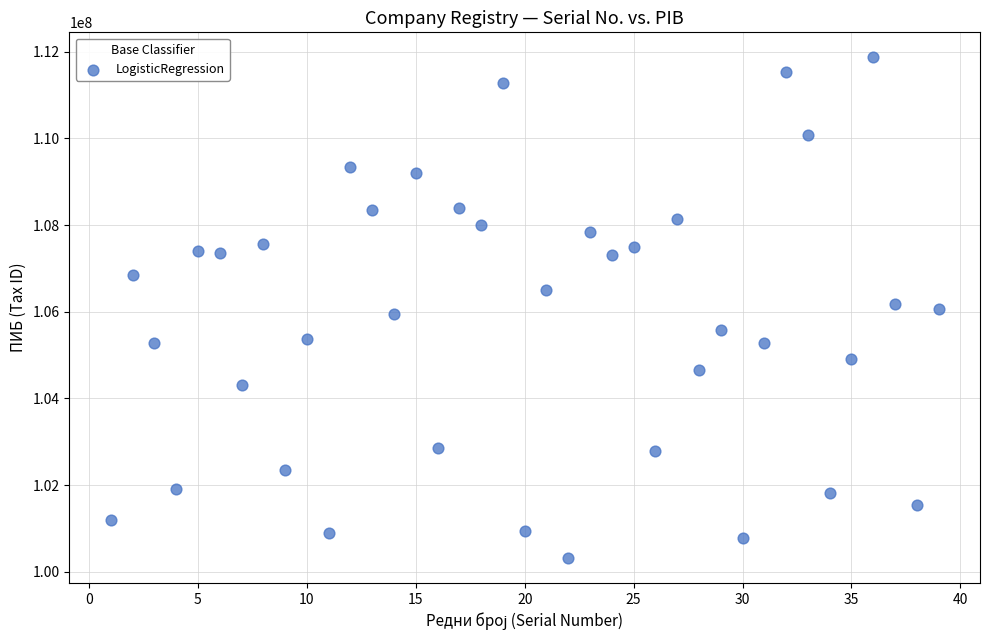

What is the range of Y values (max minus min)?

11547949